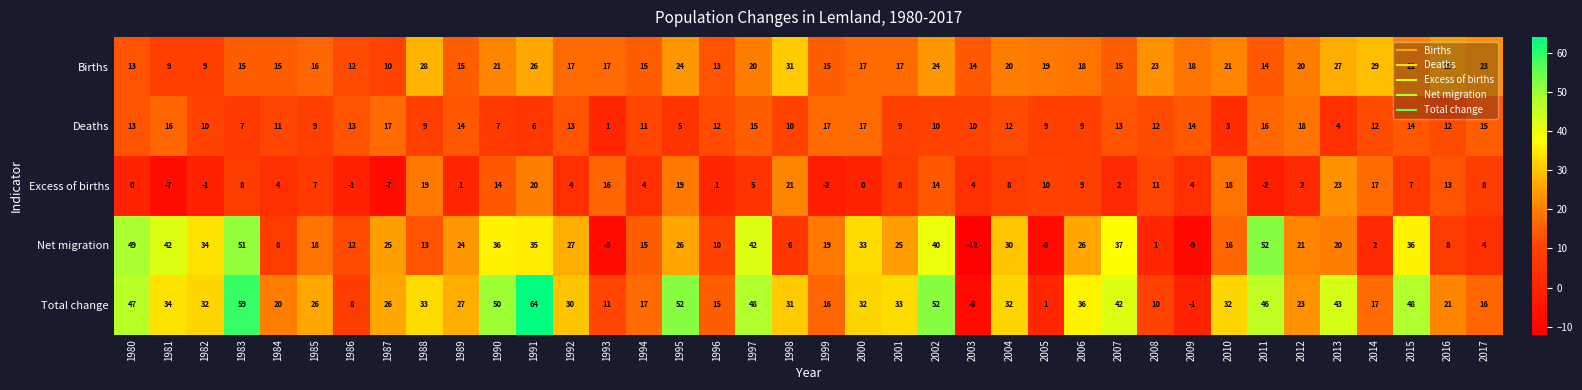

What is the approximate value of Total change at 2017, to the nearest 10?

20